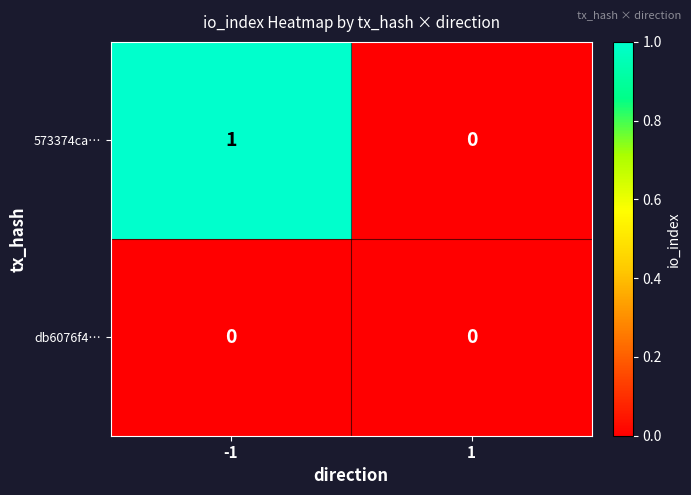

Reading left to right, list all the values displayed in this chart.

573374ca…: 1	0
db6076f4…: 0	0